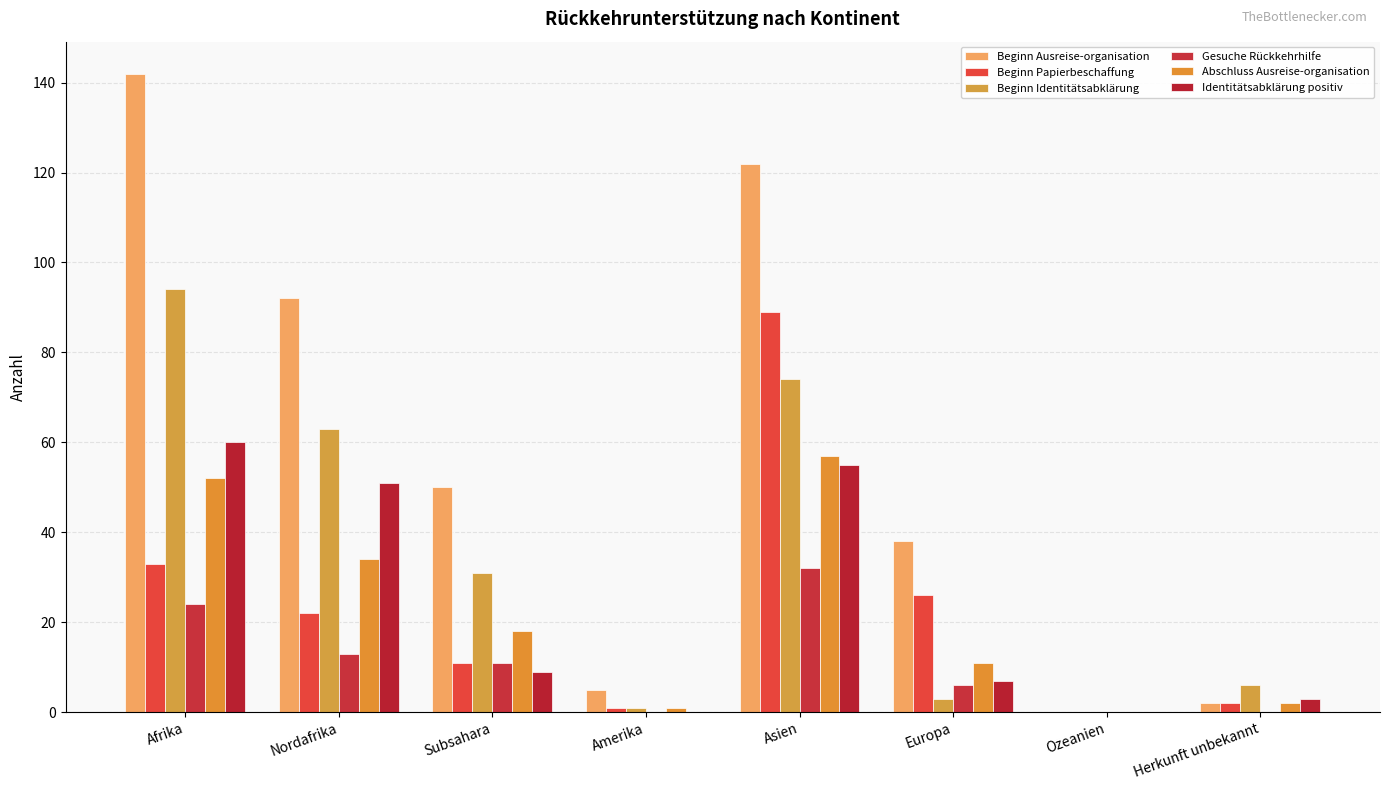

The Beginn Identitätsabklärung series shows 0 at Ozeanien. True or false?

True